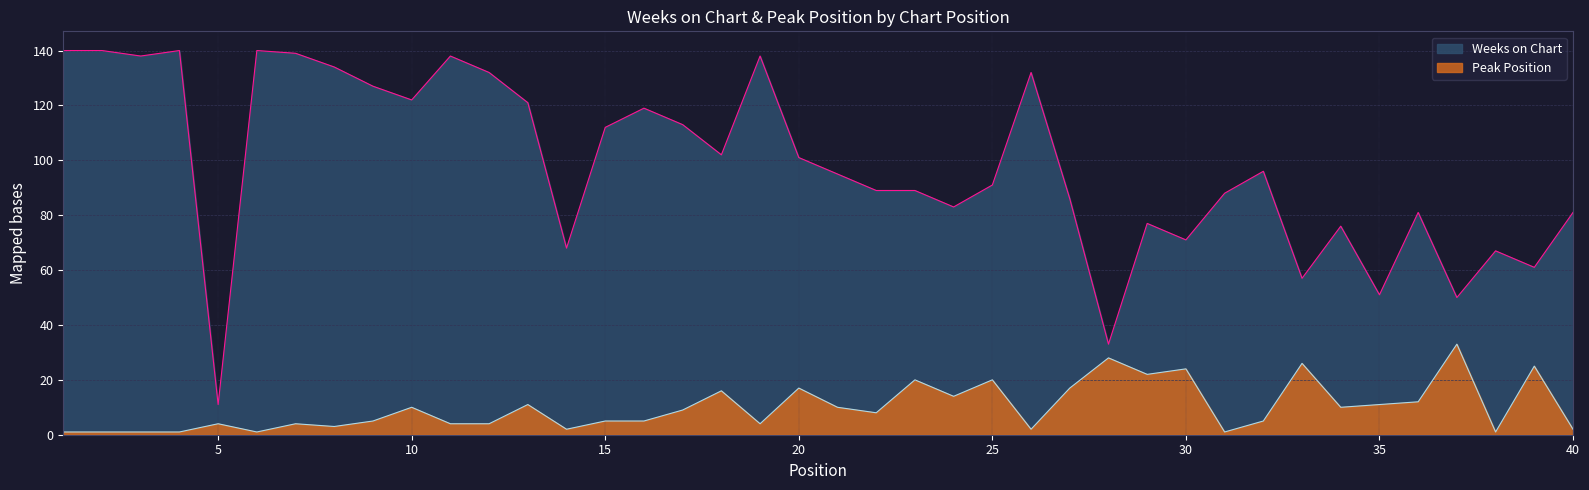

True or false: Weeks on Chart and Peak Position intersect in this chart.

False